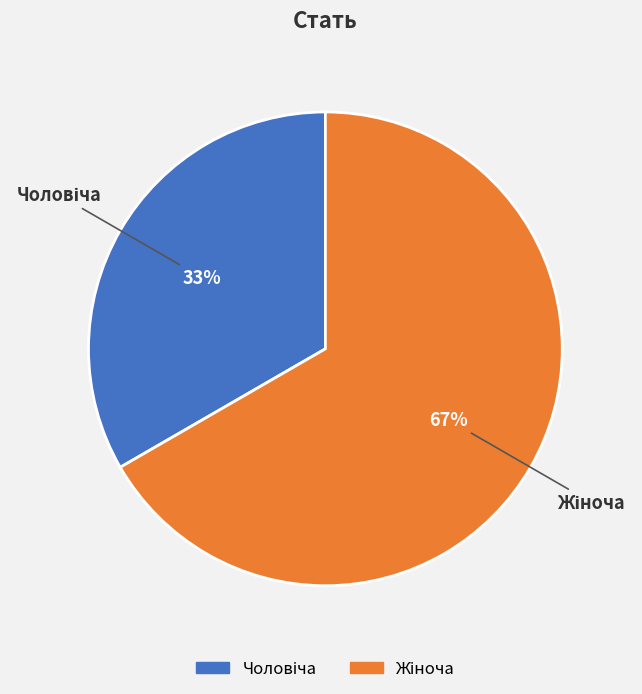

Is there a majority slice in this chart?

Yes